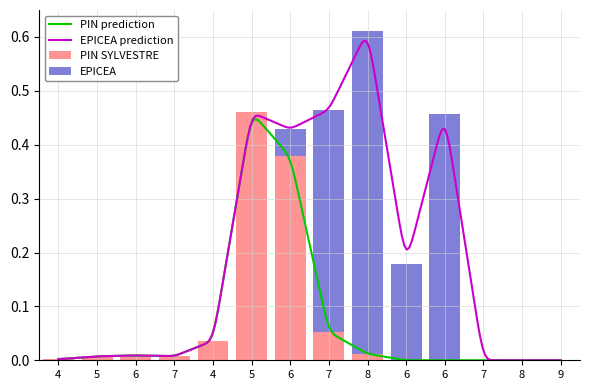

What is the difference between the maximum and second lowest values in the EPICEA series?

0.6